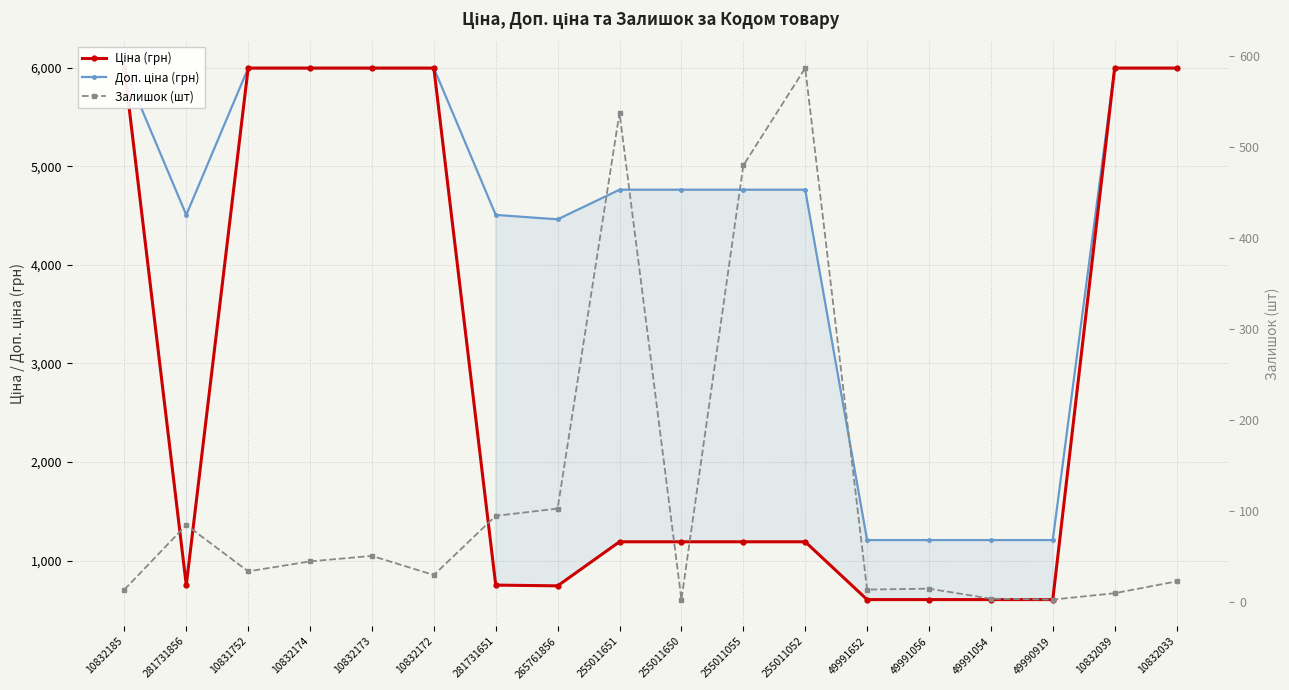

Which series has the largest total across all categories?

Доп. ціна (грн)